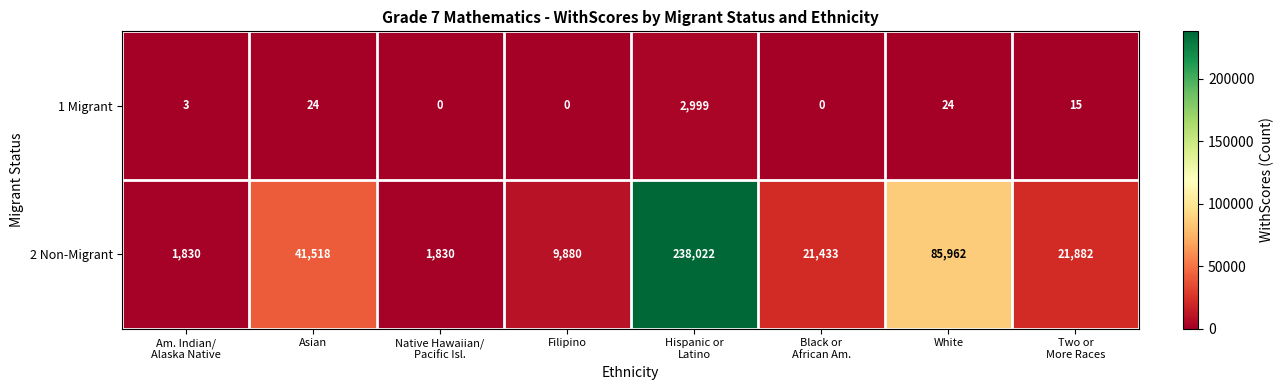

Reading left to right, extract all data points from this chart.

1 Migrant: 3	24	0	0	2999	0	24	15
2 Non-Migrant: 1830	41518	1830	9880	238022	21433	85962	21882